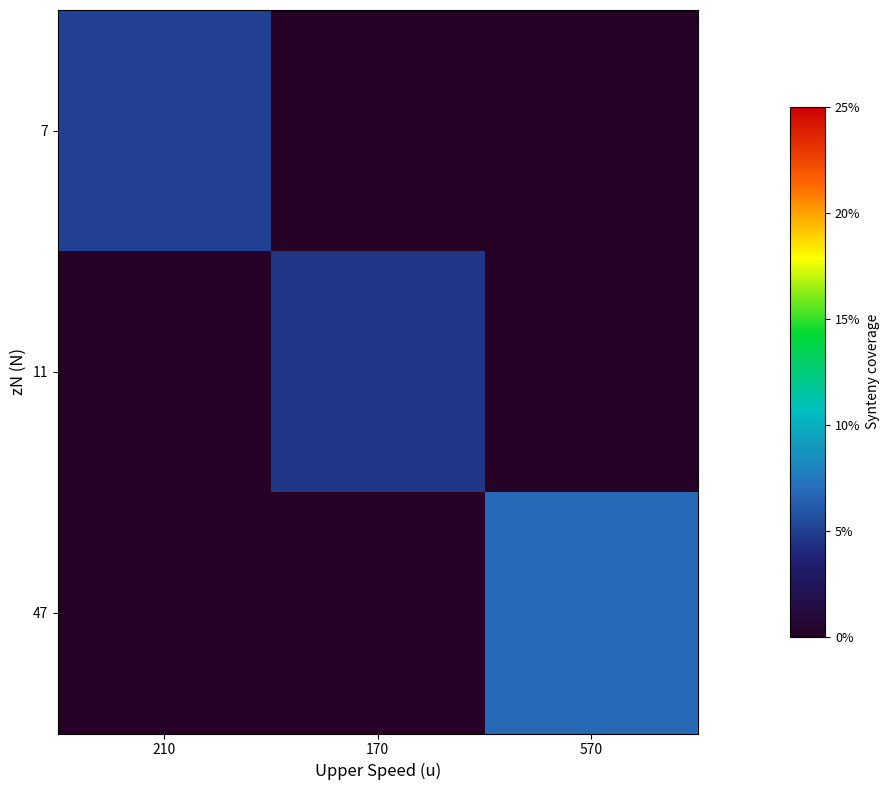

What is the difference between the highest and lowest values at 570?

155